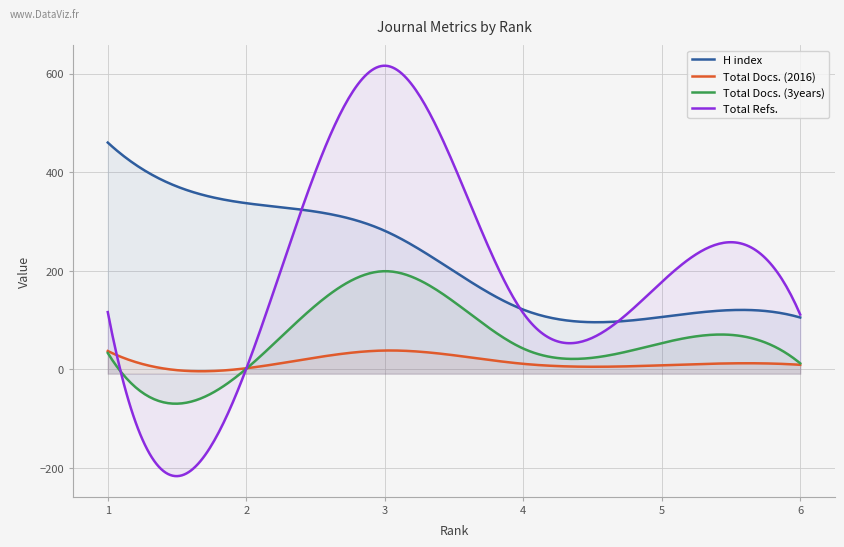

What is the sum of the H index values at 4 and 5?

227